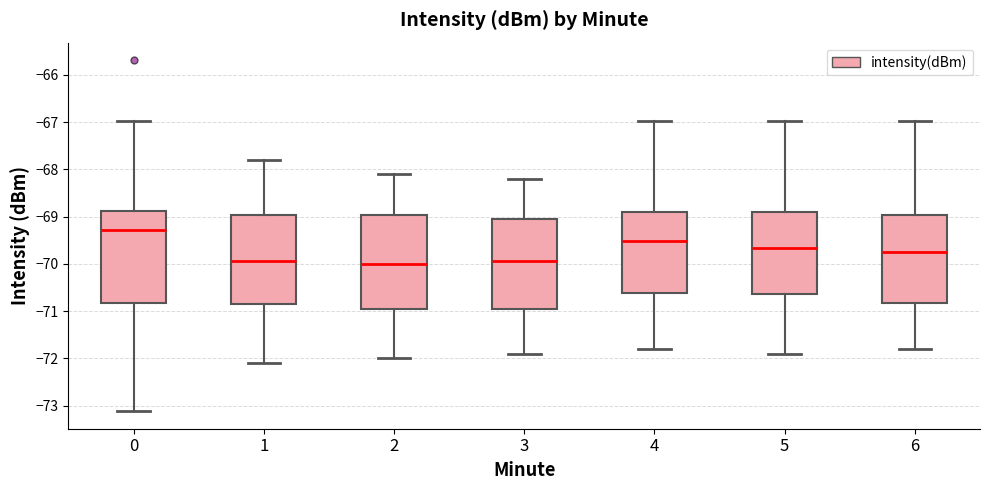

Reading left to right, transcribe this box plot: for each box, give where its median line is, the range the box spans, and where its two whiskers end, as read against the y-axis. The values are not printed on the chart, so give them approximately, as read against the axis.

0: median -69.3, box -70.8 to -68.9, whiskers -73.1 to -67.0
1: median -69.9, box -70.8 to -69.0, whiskers -72.1 to -67.8
2: median -70.0, box -70.9 to -69.0, whiskers -72.0 to -68.1
3: median -69.9, box -70.9 to -69.0, whiskers -71.9 to -68.2
4: median -69.5, box -70.6 to -68.9, whiskers -71.8 to -67.0
5: median -69.7, box -70.6 to -68.9, whiskers -71.9 to -67.0
6: median -69.7, box -70.8 to -69.0, whiskers -71.8 to -67.0